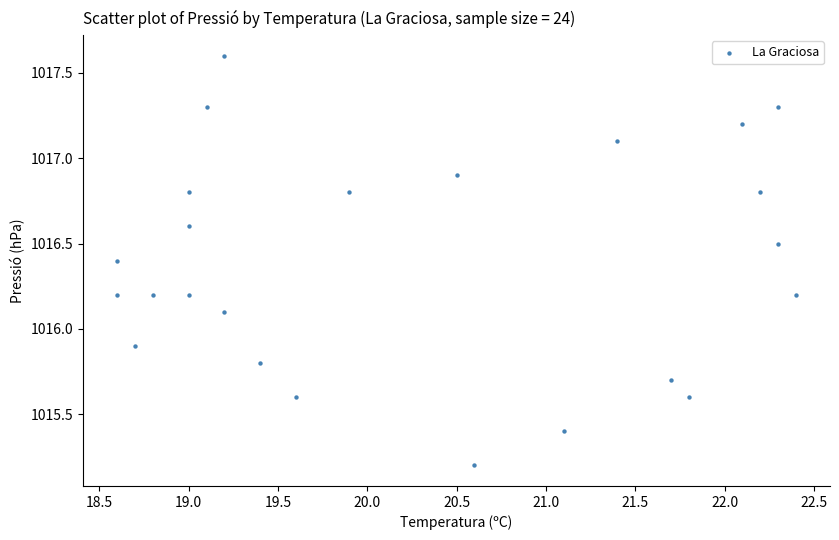

What is the range of Y values (max minus min)?

2.4